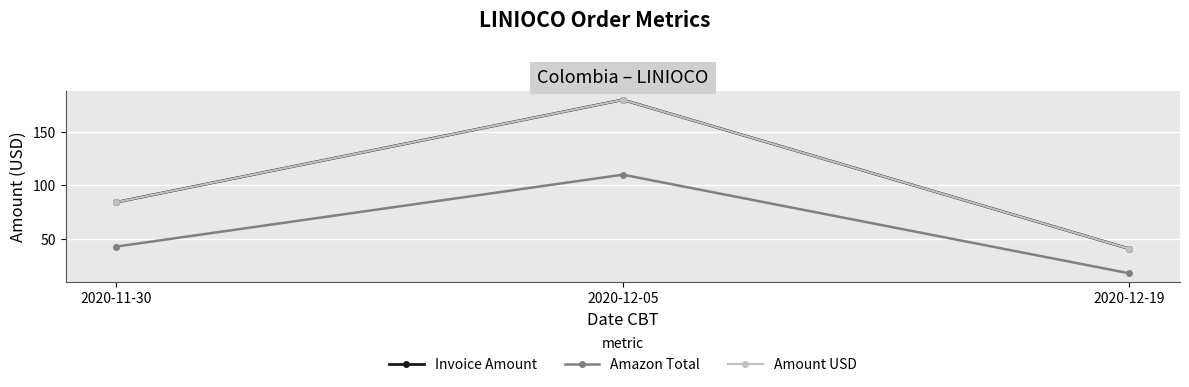

Where is Amount USD nearest to the value 110?

2020-11-30